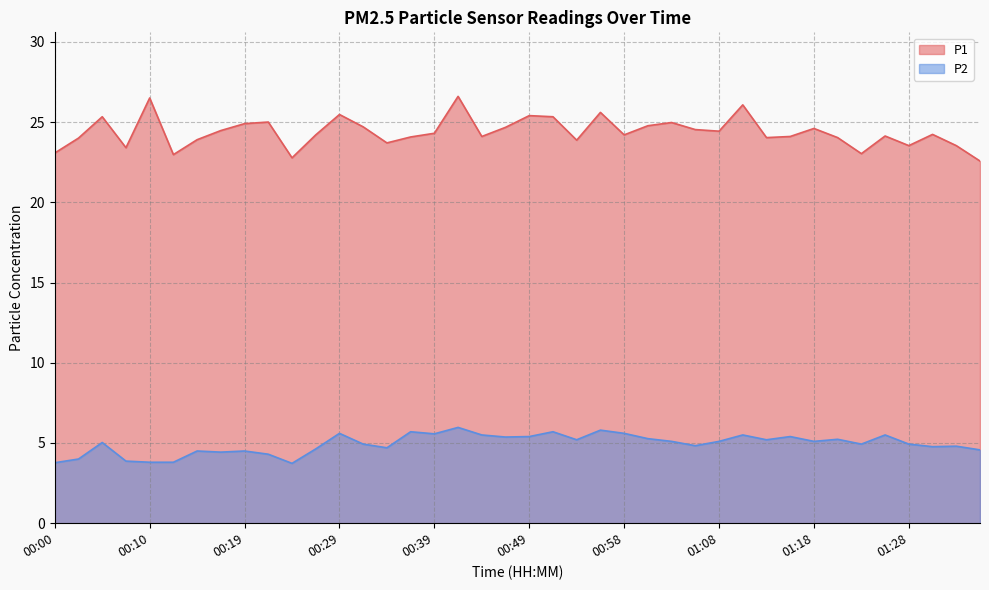

At how many categories does at least one series exceed 7?

40